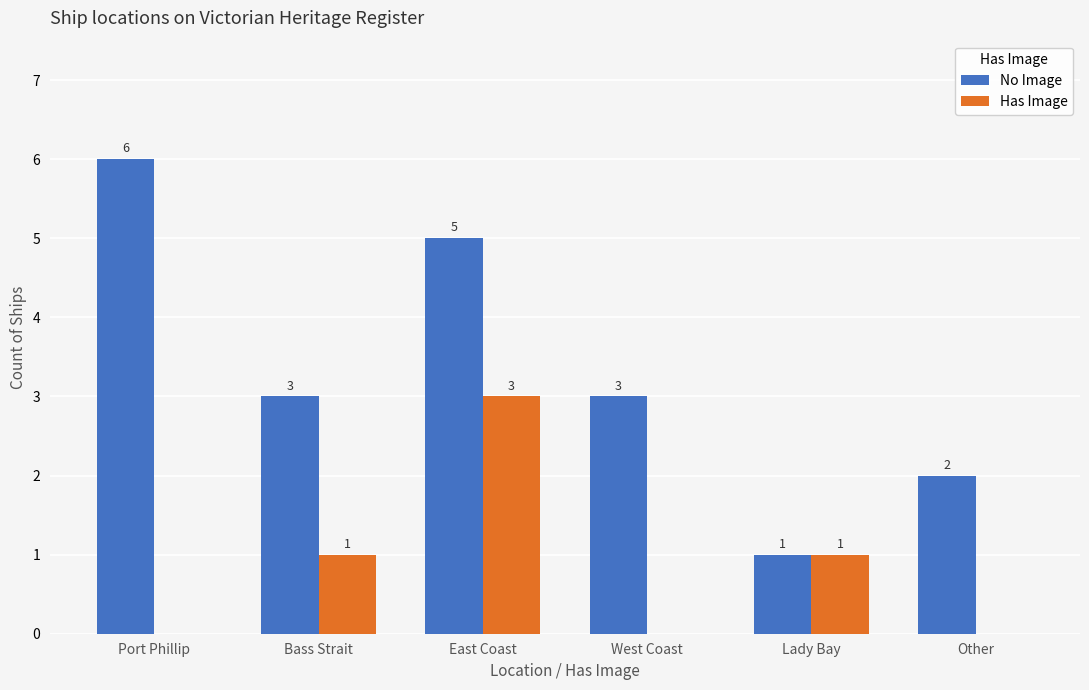

The Has Image series shows 1 at Other. True or false?

False